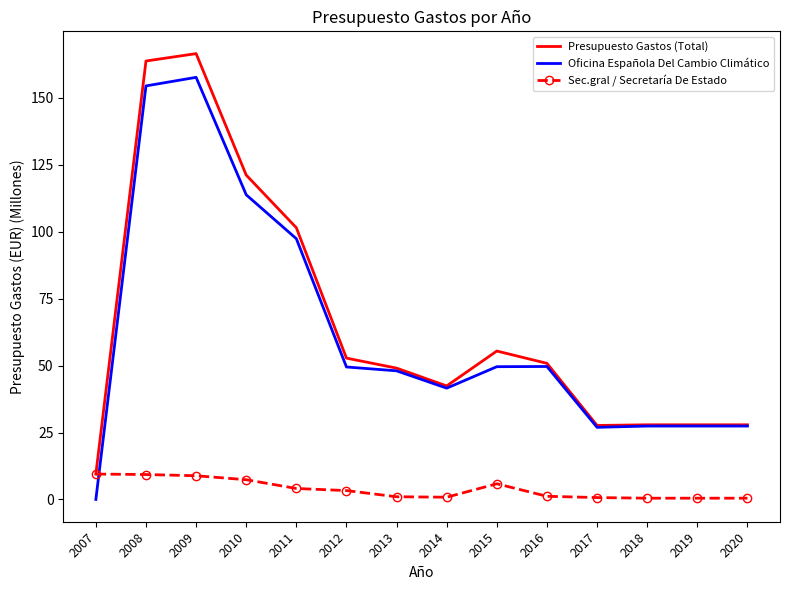

Is it true that Presupuesto Gastos (Total) equals 27.9 at 2019?

True